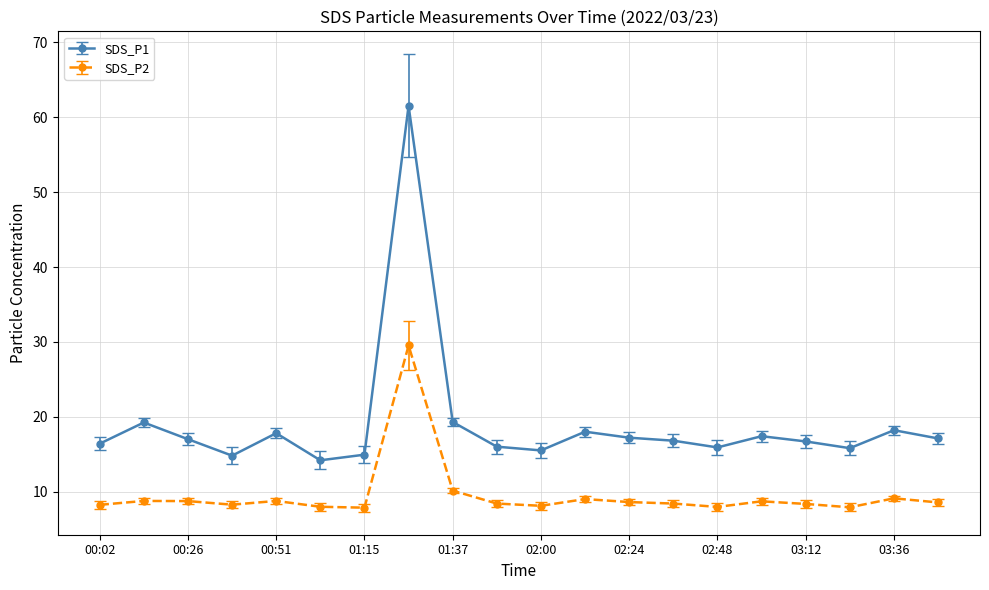

What are all the series names shown in the legend?

SDS_P1, SDS_P2